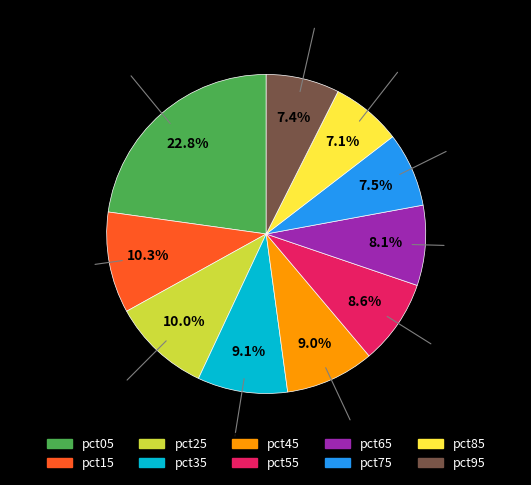

True or false: pct05 accounts for 15% of the total.

False